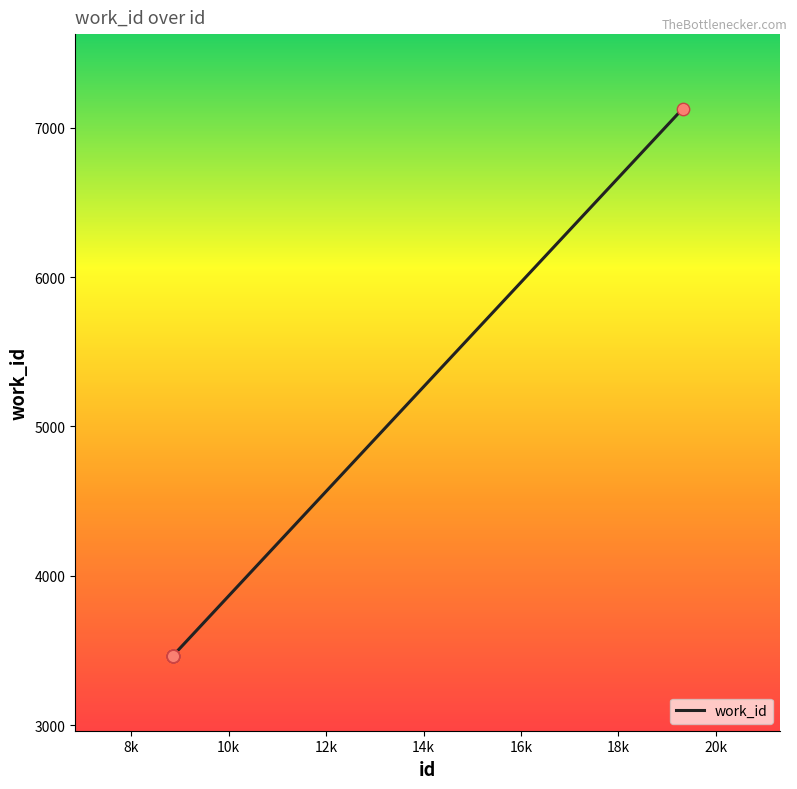

What is the minimum value shown in the chart?

3462